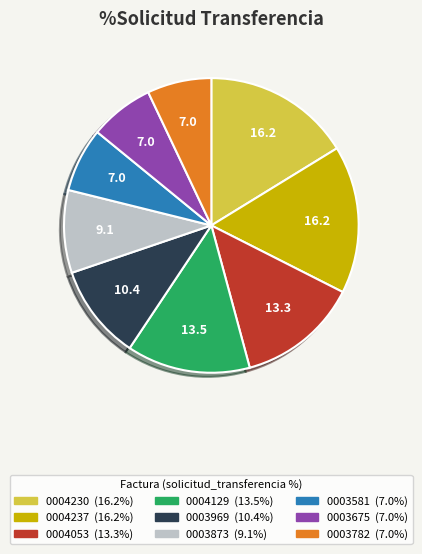

How many slices are in this pie chart?

9